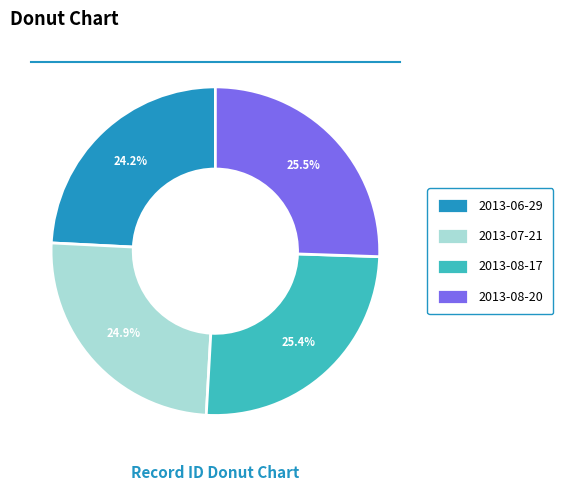

To the nearest percent, what percentage of the pie is 2013-06-29?

24%